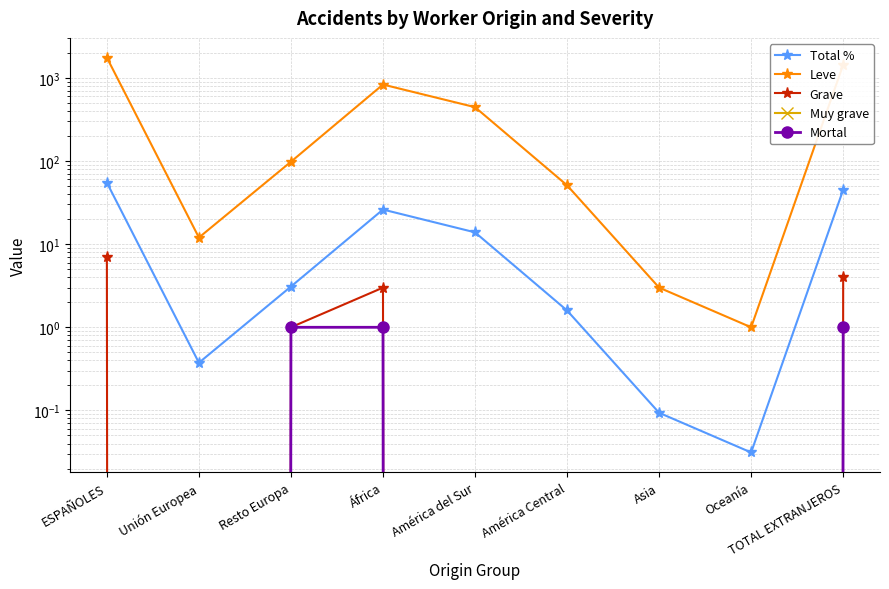

True or false: Total % and Leve cross at least once.

False